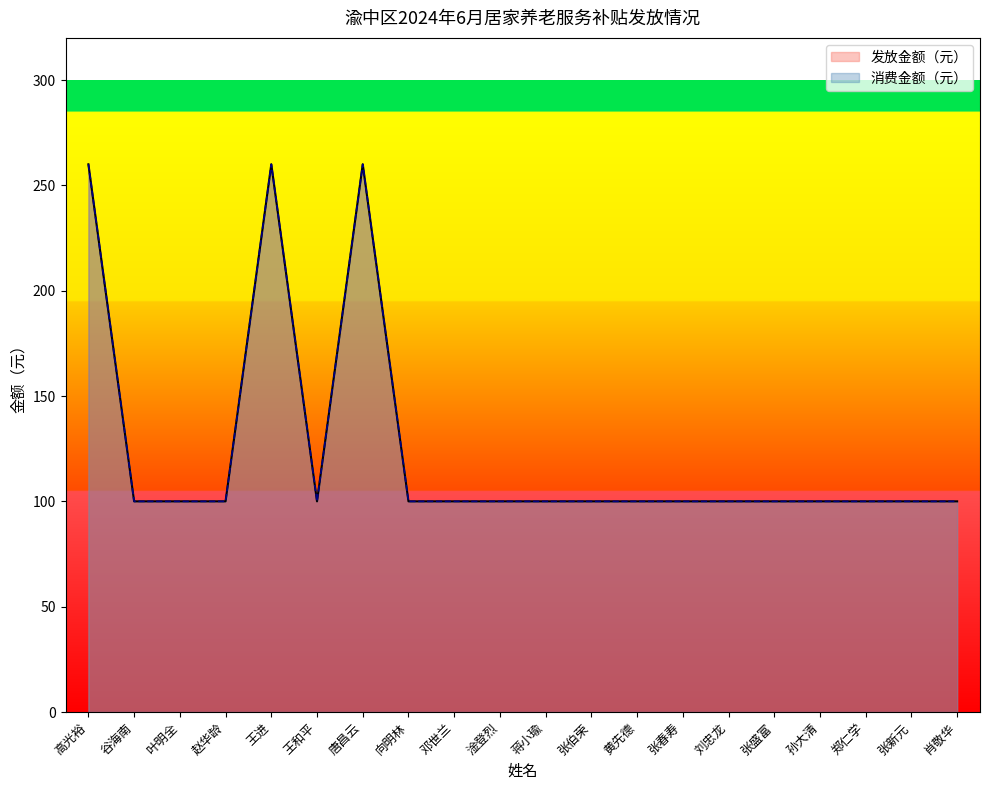

Which series changed the most between 张春寿 and 郑仁学?

发放金额（元）